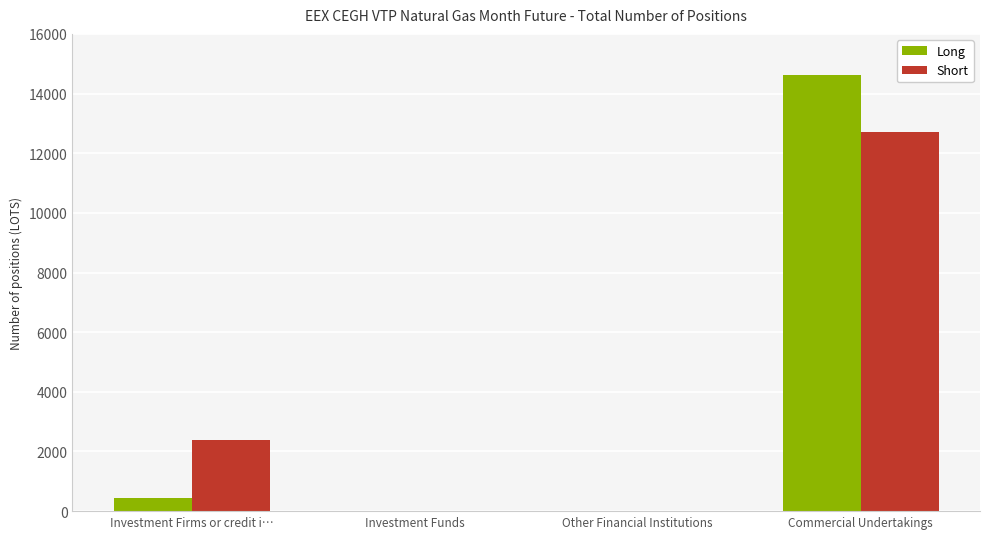

What is the highest value of the Long series?

14611